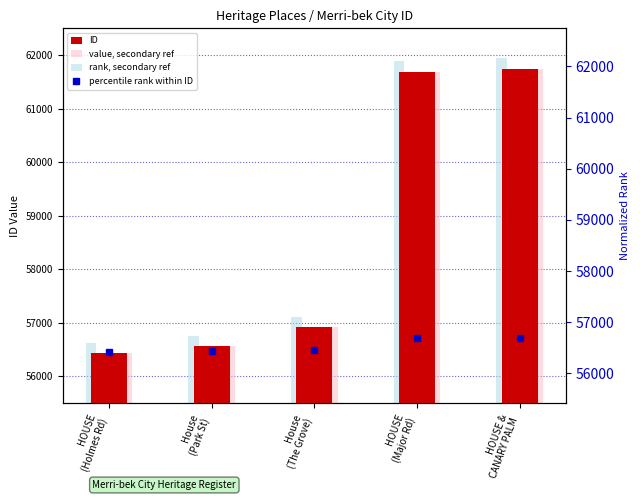

Reading left to right, what are all the values shown in this chart?

ID: 56423.0	56558.0	56914.0	61688.0	61743.0
value, secondary ref: 56423.0	56558.0	56914.0	61688.0	61743.0
rank, secondary ref: 56623.0	56758.0	57114.0	61888.0	61943.0
percentile rank within ID: 56423.0	56429.8	56447.6	56686.2	56689.0